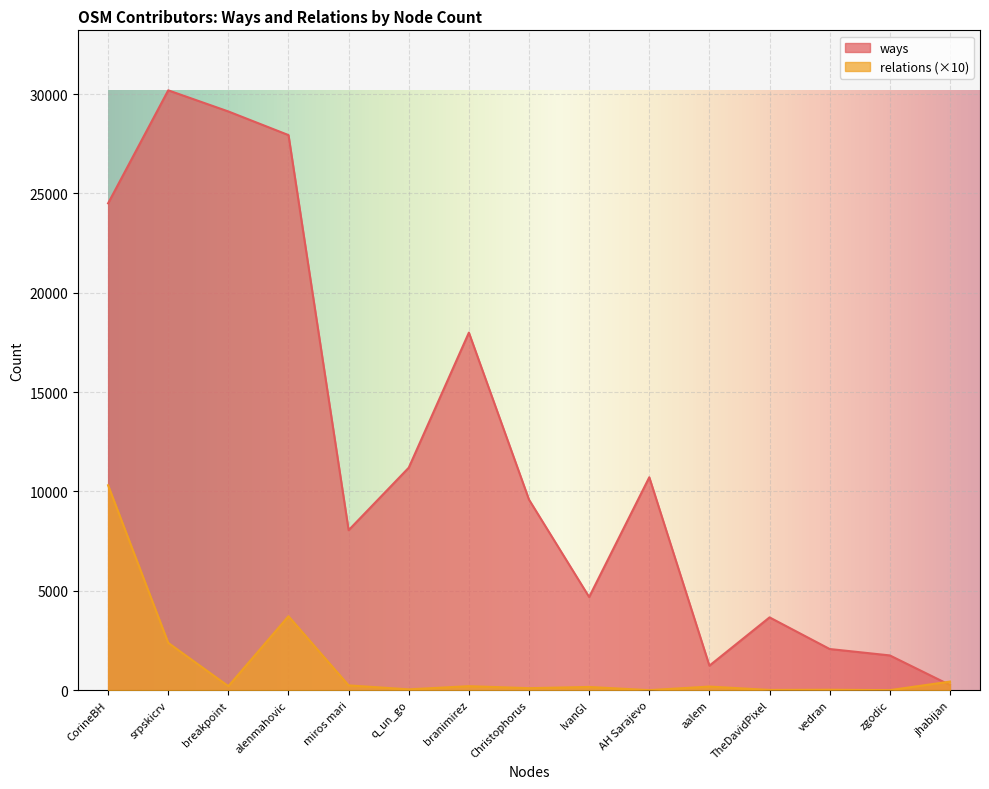

Does the chart display data point markers on the line(s)?

No